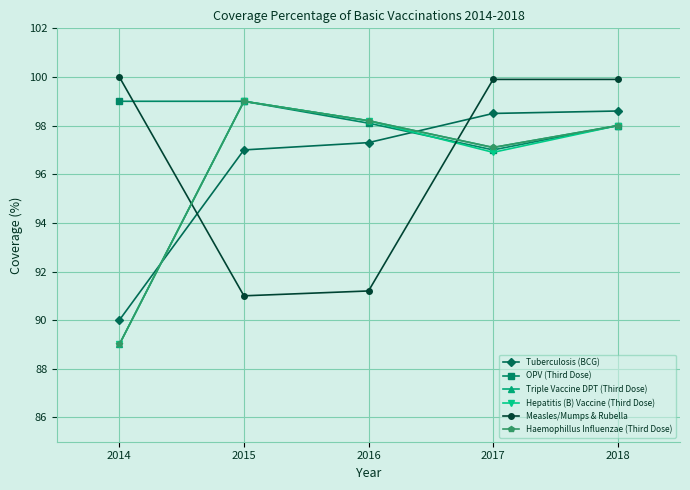

What is the value of the Tuberculosis (BCG) point at the 2nd from the left?

97.0